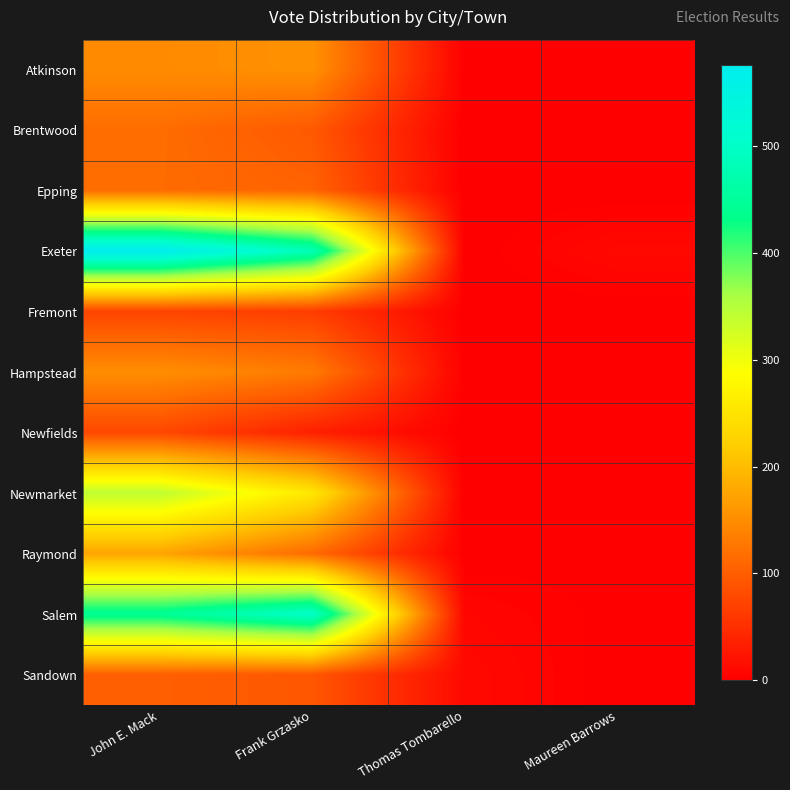

What is the spread (max minus min) of values at John E. Mack?

503